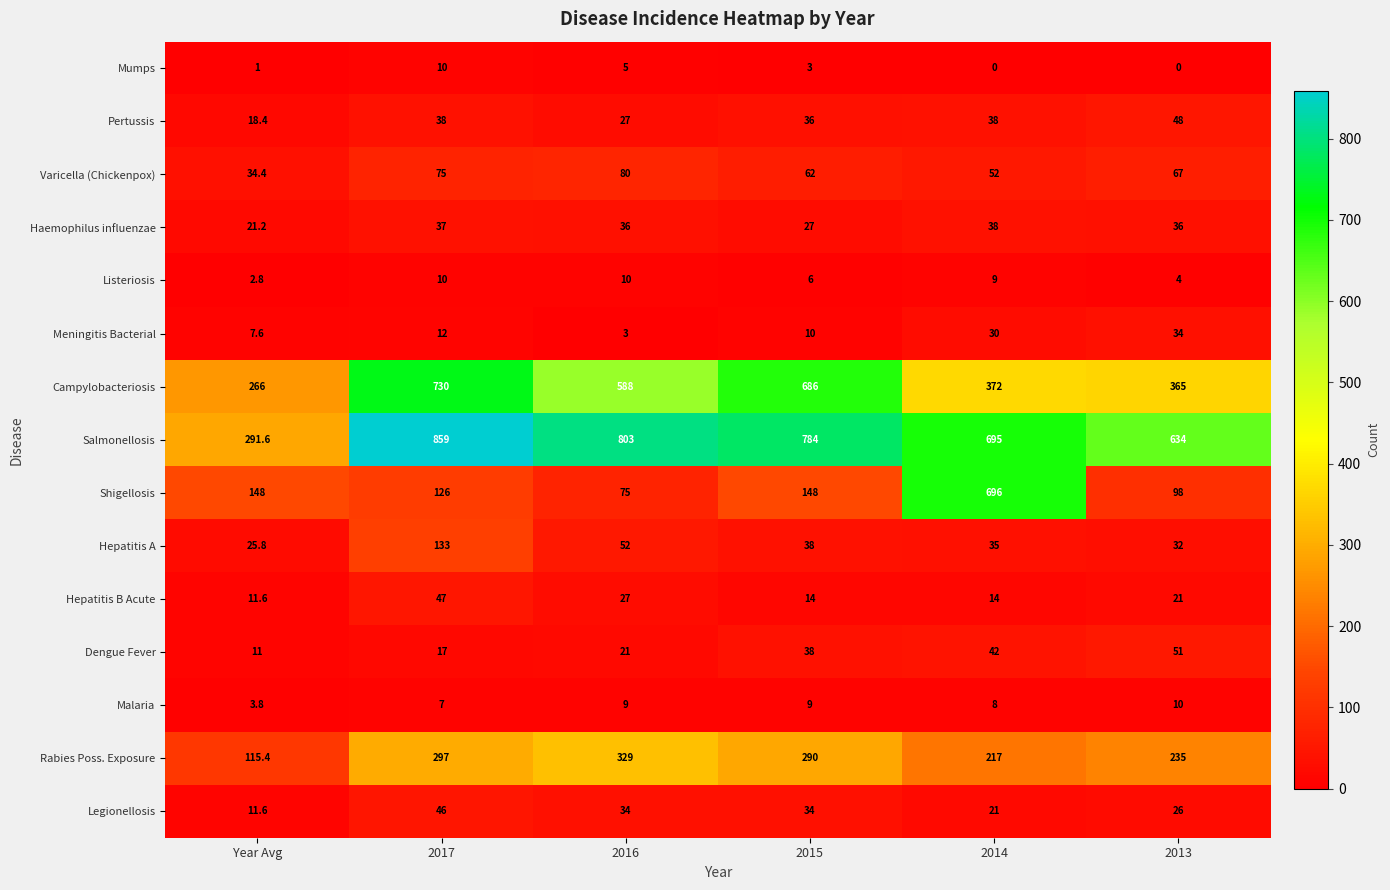

At which label does Salmonellosis reach its peak?

2017